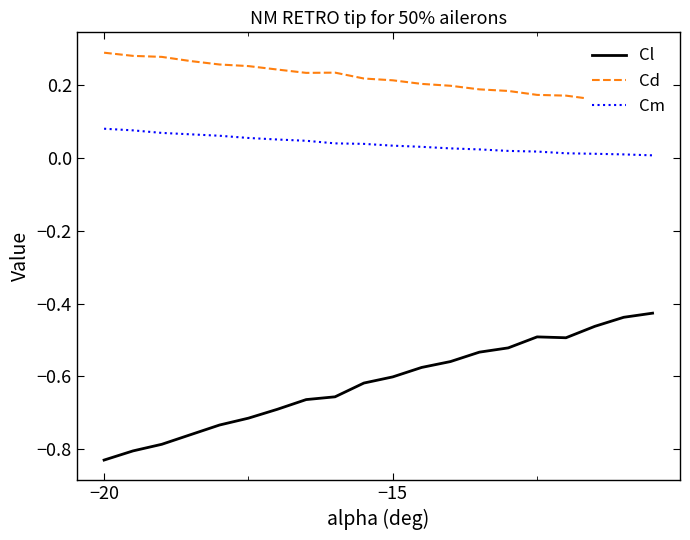

Which category has the lowest value in the Cl series?

−20